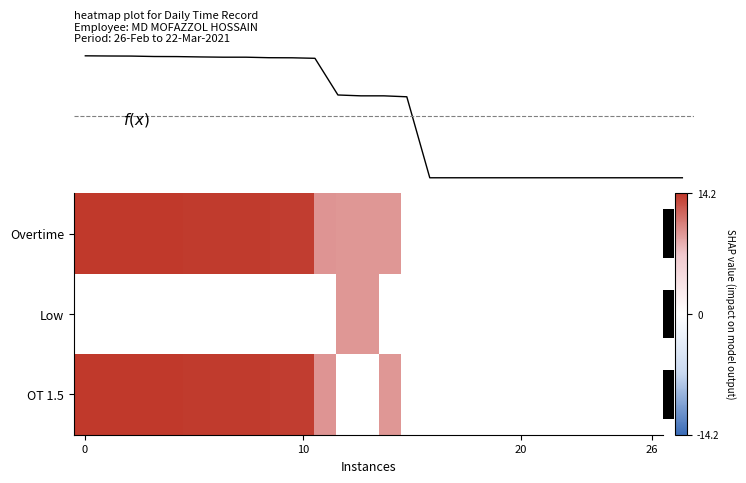

What is the greatest value displayed?

14.2